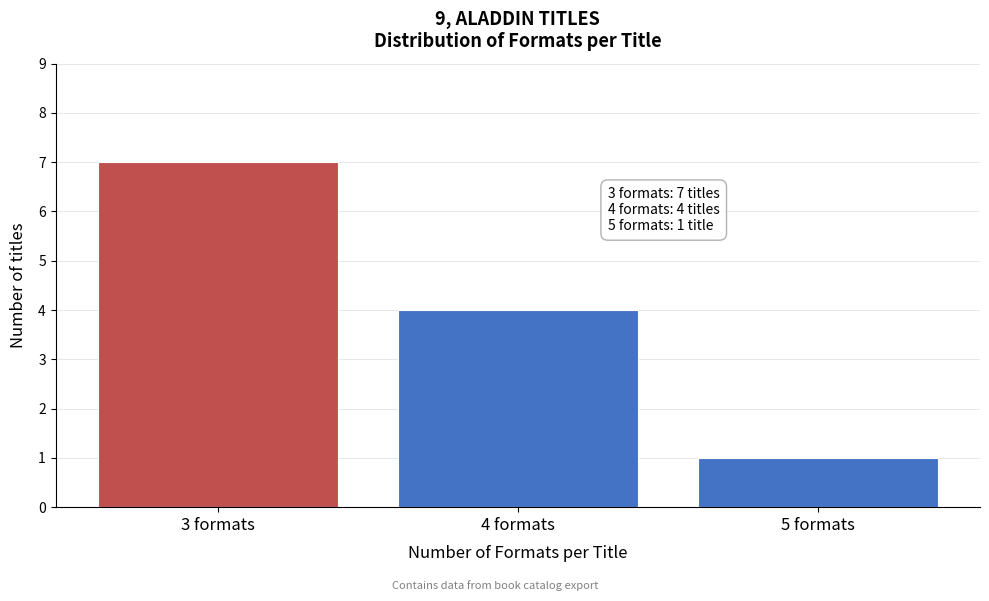

Reading left to right, list all the values displayed in this chart.

3 formats=7	4 formats=4	5 formats=1